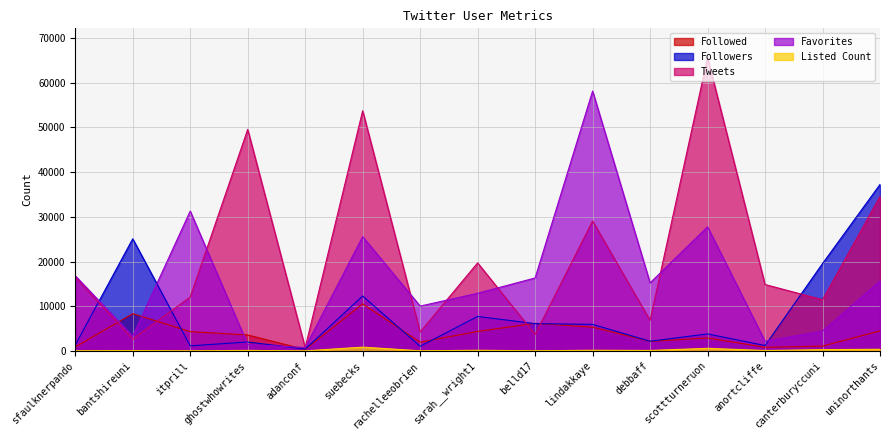

How many data points in Favorites are less than 15221?

7